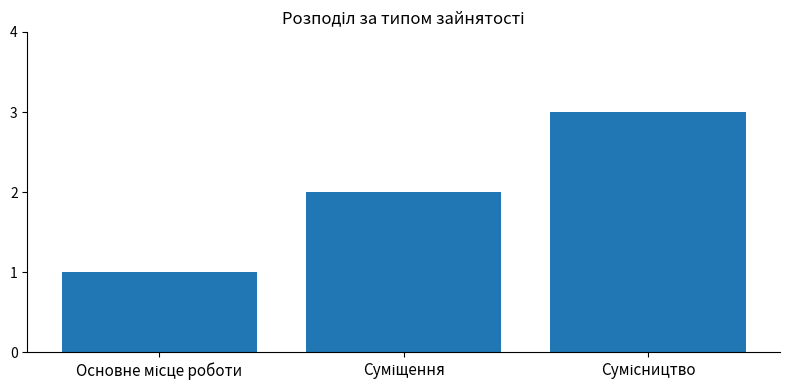

What is the maximum value shown in the chart?

3